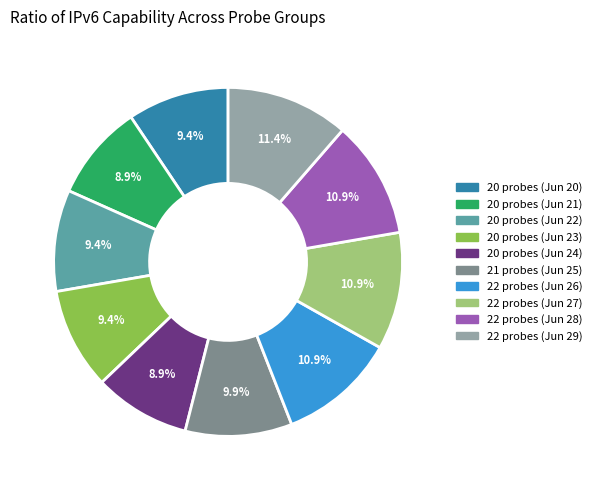

How many slices are in this pie chart?

10